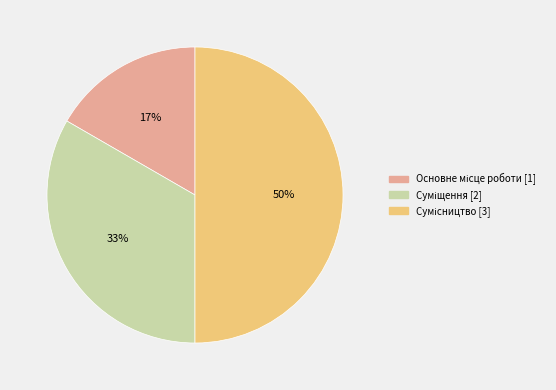

To the nearest percent, what is the average slice percentage?

33%